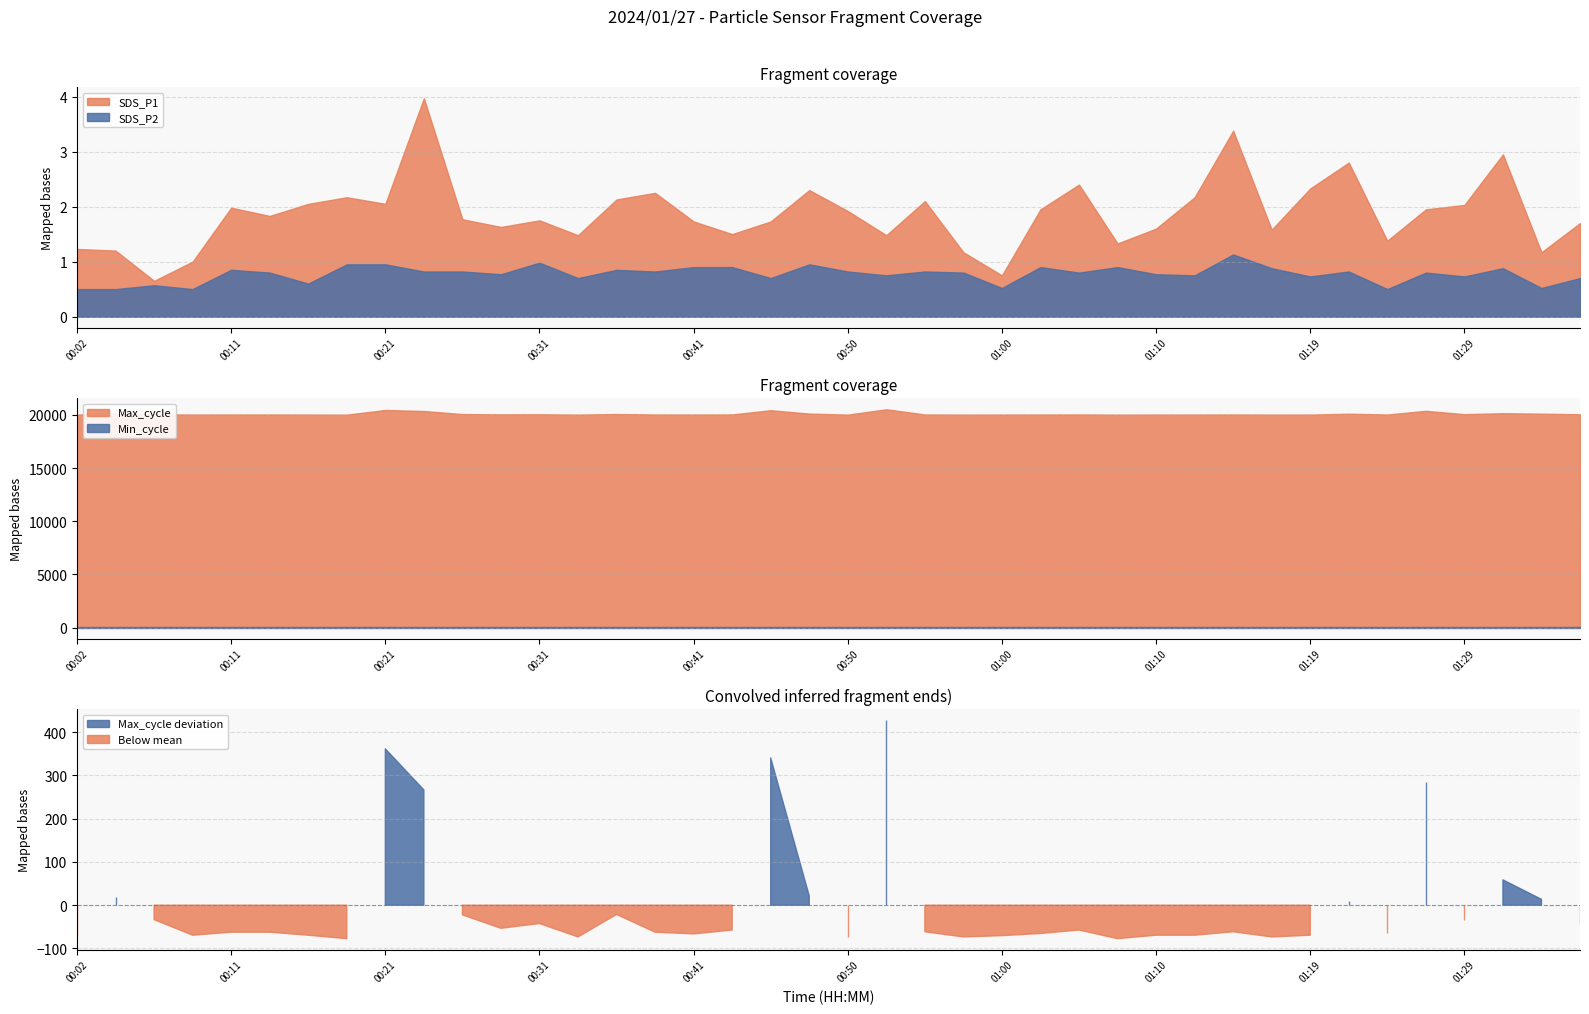

List the labels in order of Max_cycle value, largest first.

00:53, 00:21, 00:45, 01:27, 00:24, 01:32, 00:48, 00:04, 01:34, 01:22, 00:36, 00:26, 00:06, 01:29, 01:36, 00:31, 00:28, 00:43, 01:05, 00:55, 01:15, 00:11, 00:14, 00:38, 01:02, 01:24, 00:41, 00:02, 00:09, 00:16, 01:10, 01:12, 01:19, 01:00, 00:33, 00:50, 00:58, 01:17, 00:19, 01:07